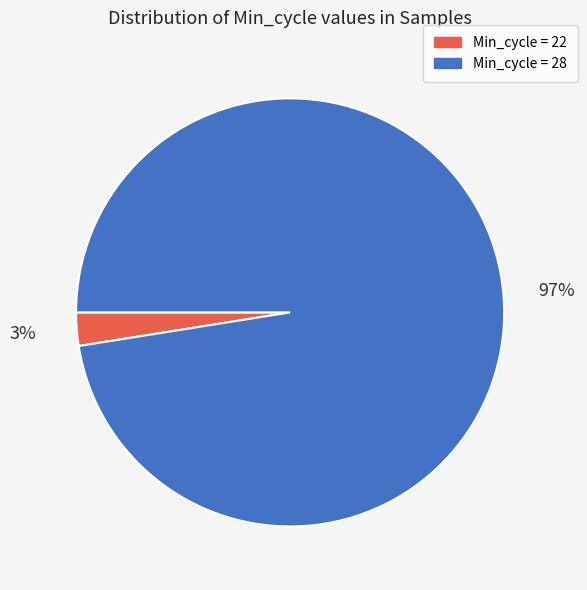

To the nearest percent, what is the average slice percentage?

50%